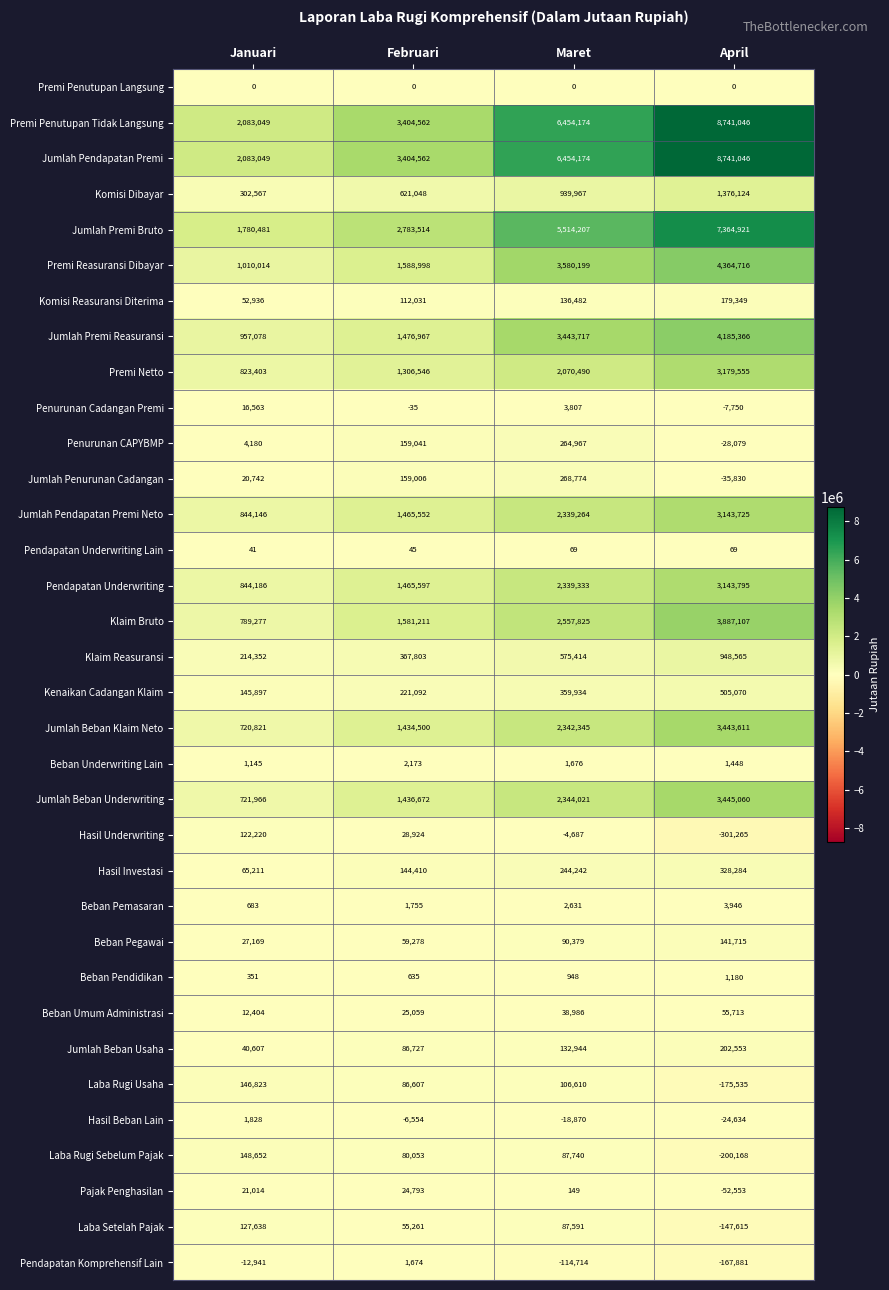

The value of Pendapatan Underwriting at Maret is 3944086. True or false?

False